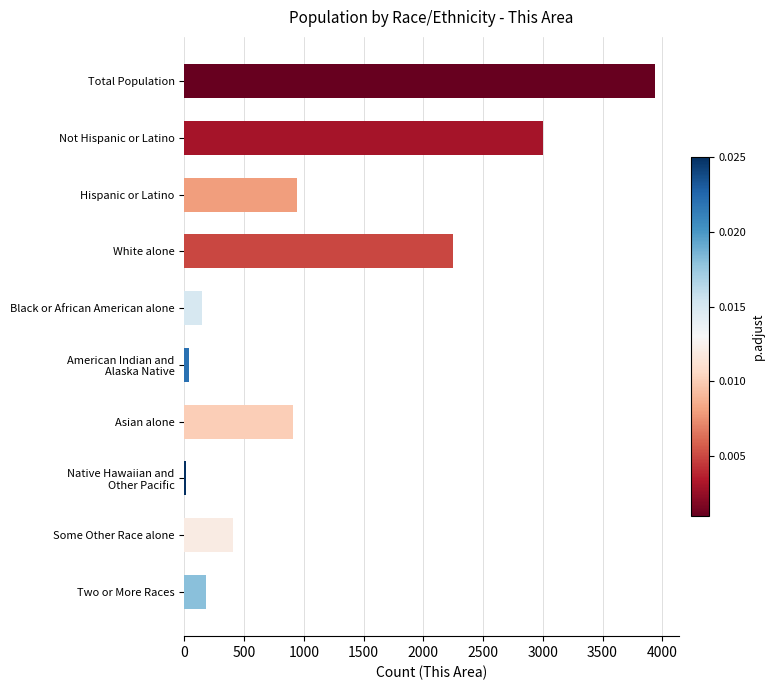

Count the number of data series in this chart.

1